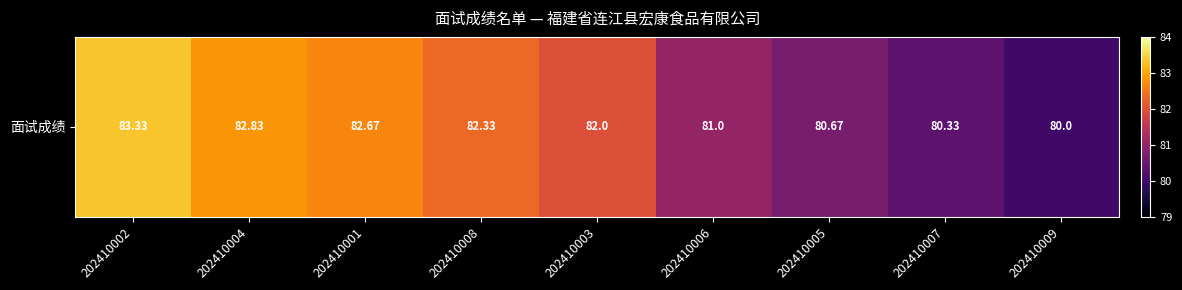

List the labels in order of value, largest first.

202410002, 202410004, 202410001, 202410008, 202410003, 202410006, 202410005, 202410007, 202410009